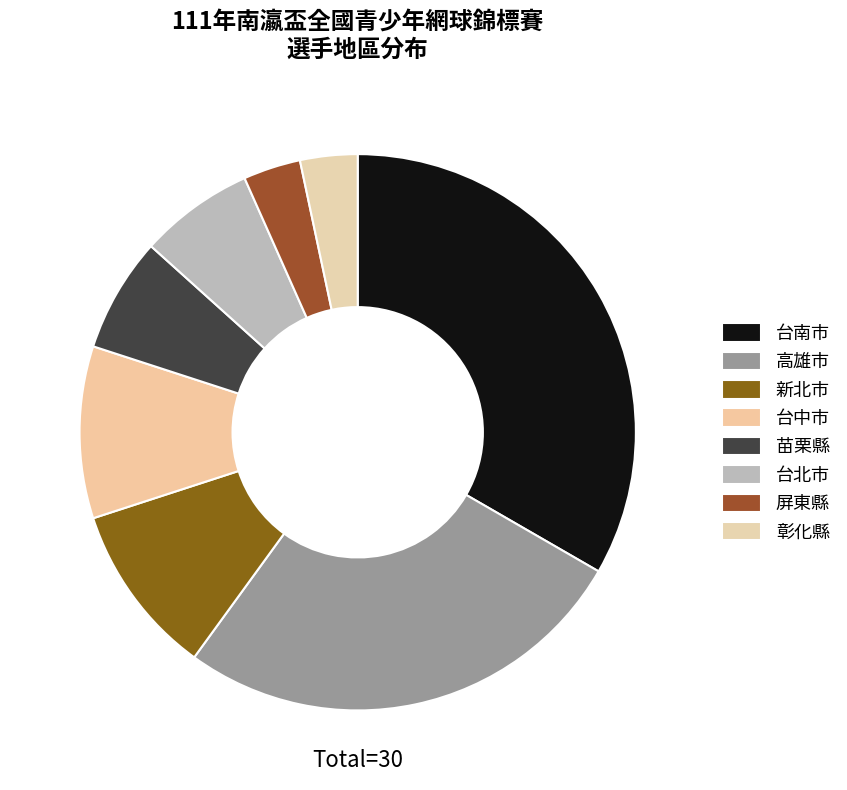

To the nearest percent, what percentage of the pie is 彰化縣?

3%